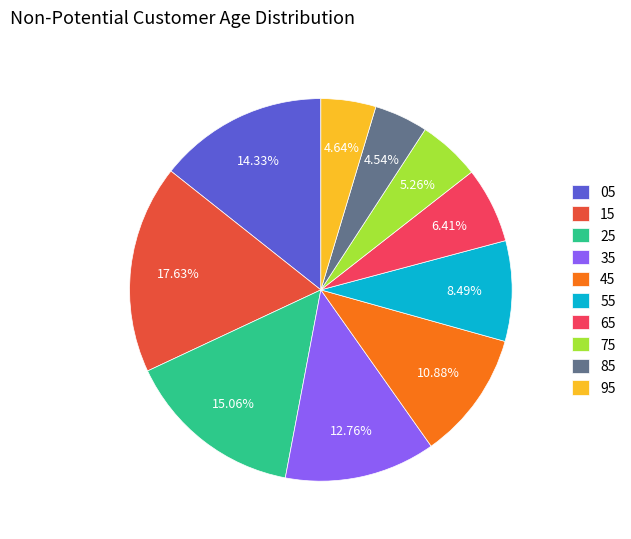

Approximately how many times larger is the value at 85 compared to 35?

0.4